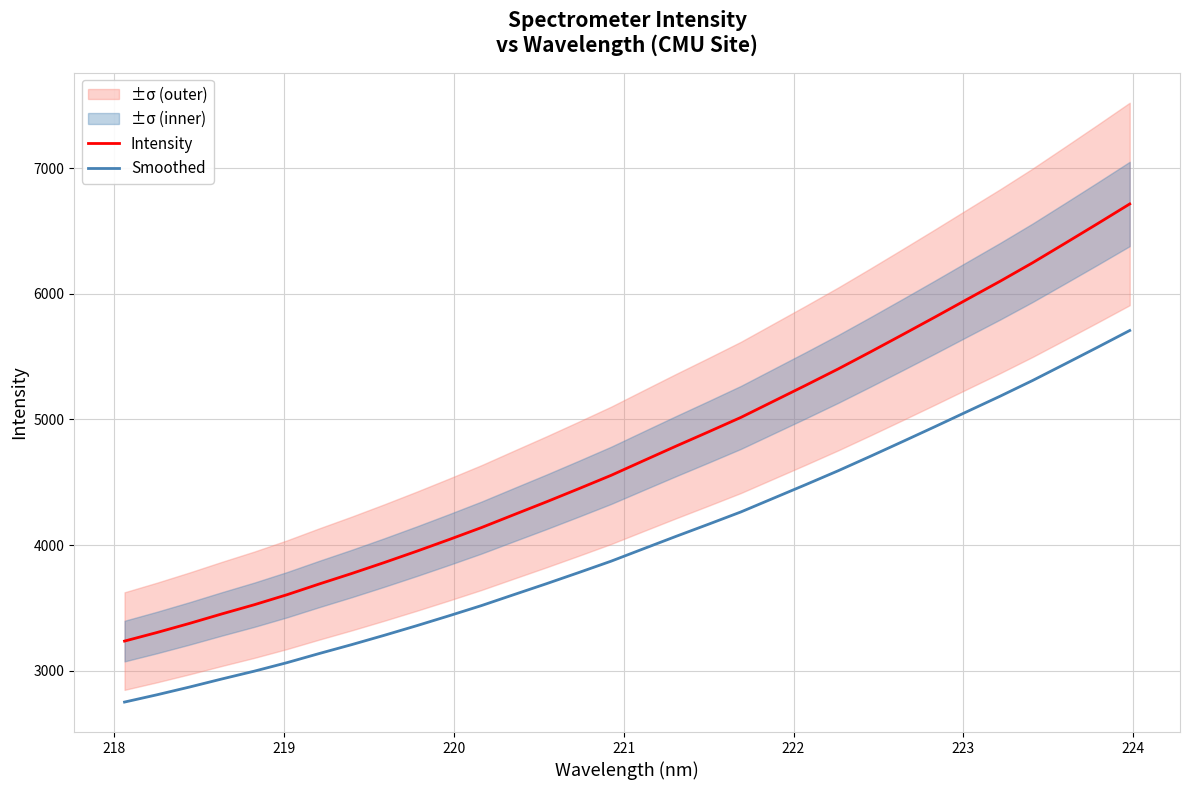

True or false: Smoothed and Intensity intersect in this chart.

False